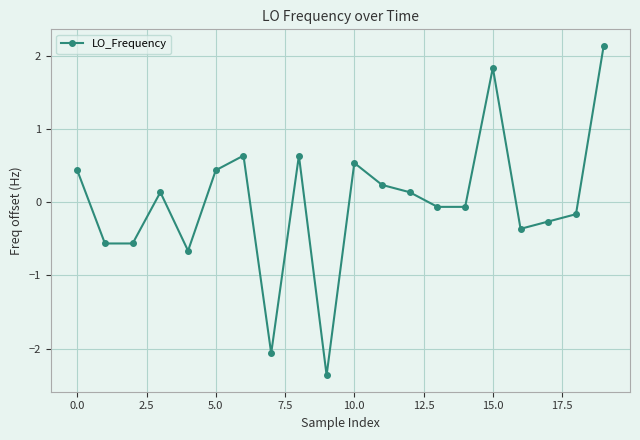

How many interior local peaks (higher than both neighbors) does the data have?

5